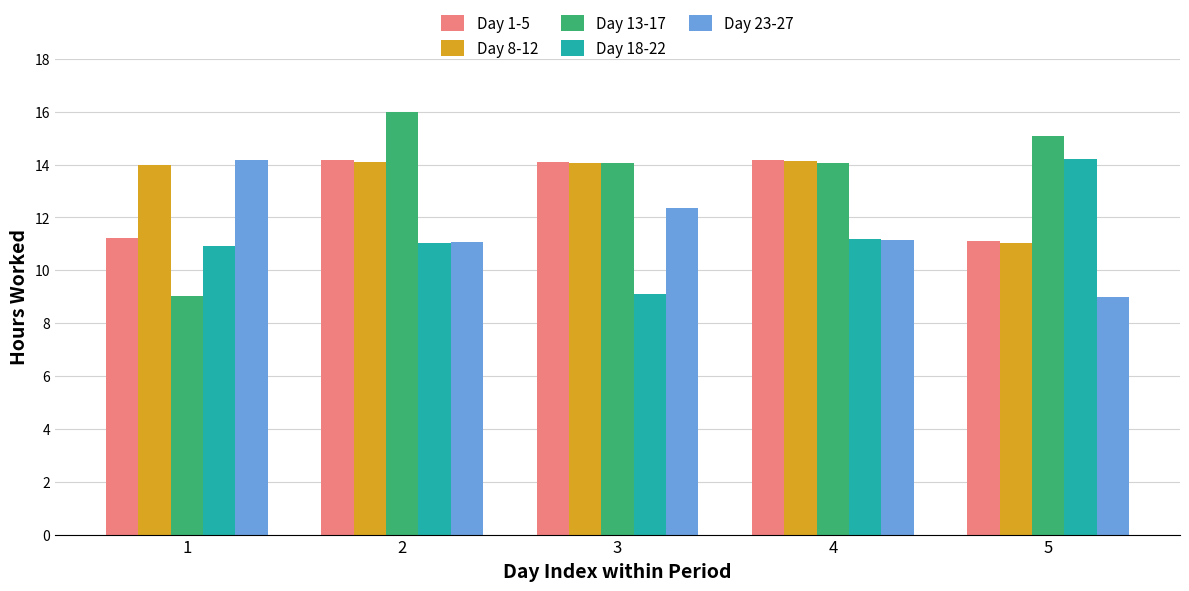

What is the minimum value shown in the chart?

9.0